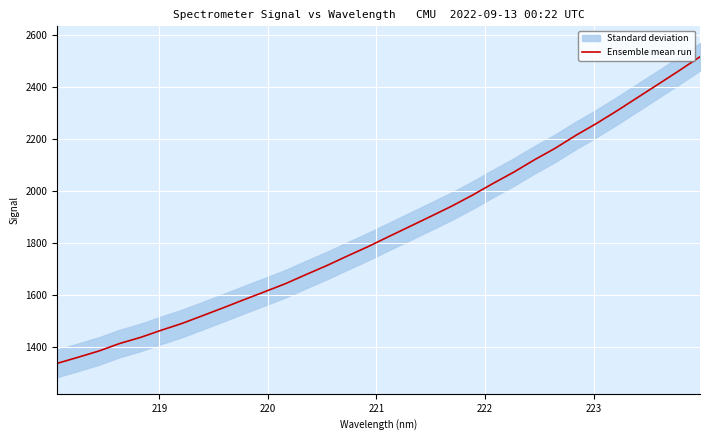

What is the lowest value of the Ensemble mean run series?

1335.8